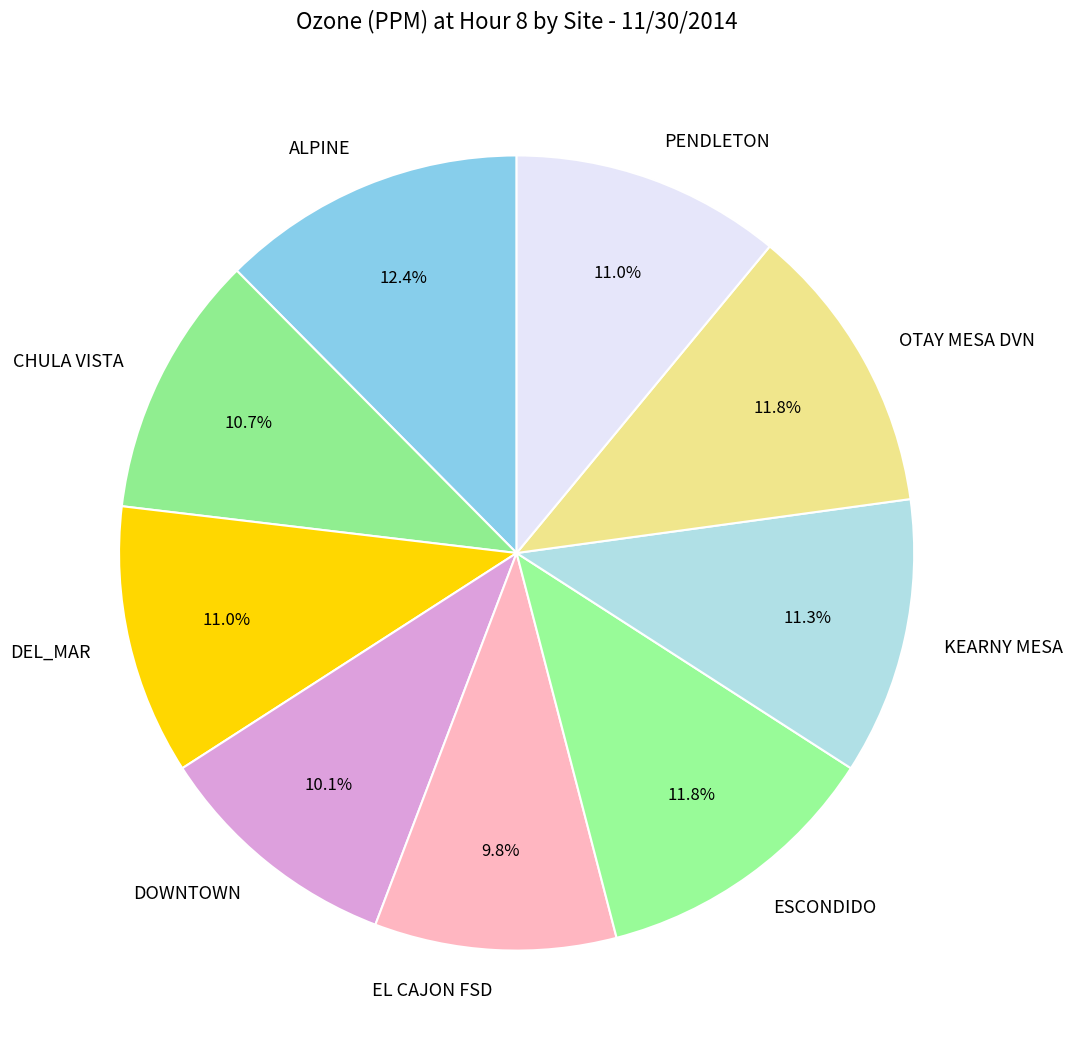

What percentage do DOWNTOWN and DEL_MAR together represent?

21.1%